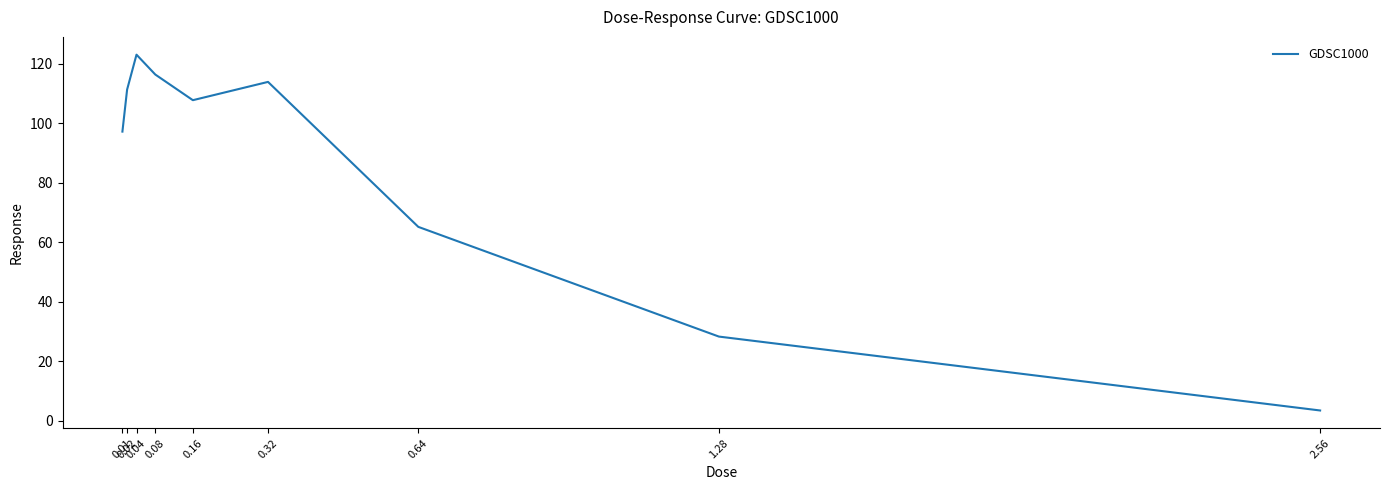

What is the change in value from 0.08 to 1.28?

-88.0